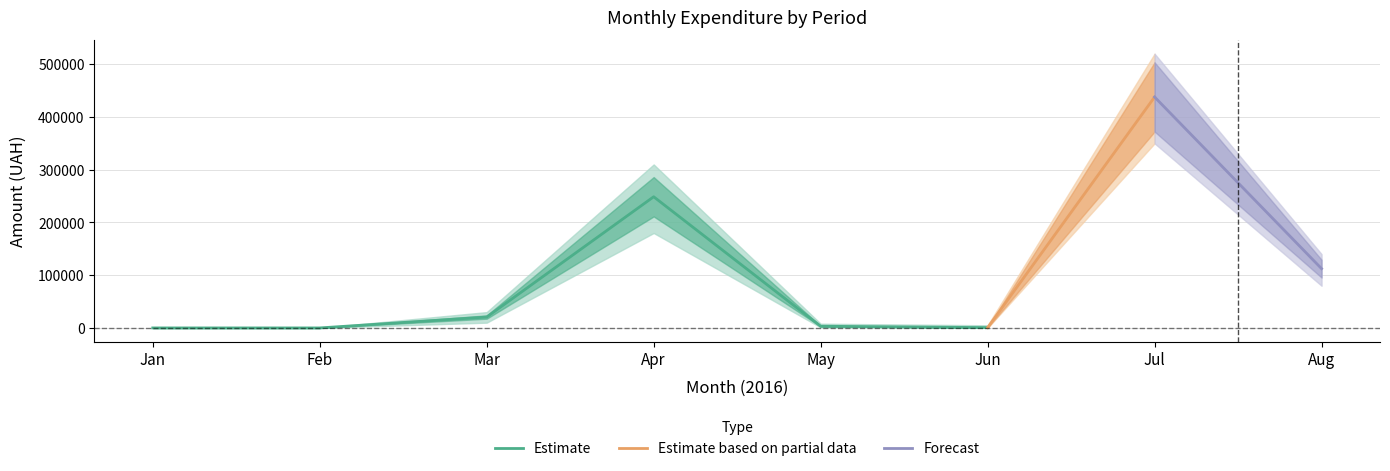

What is the highest value of the Estimate series?

248740.1